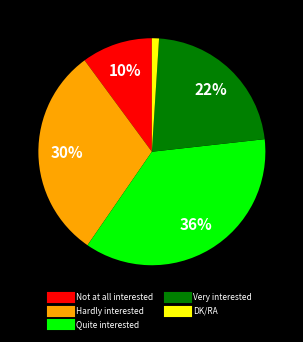

Is there a majority slice in this chart?

No